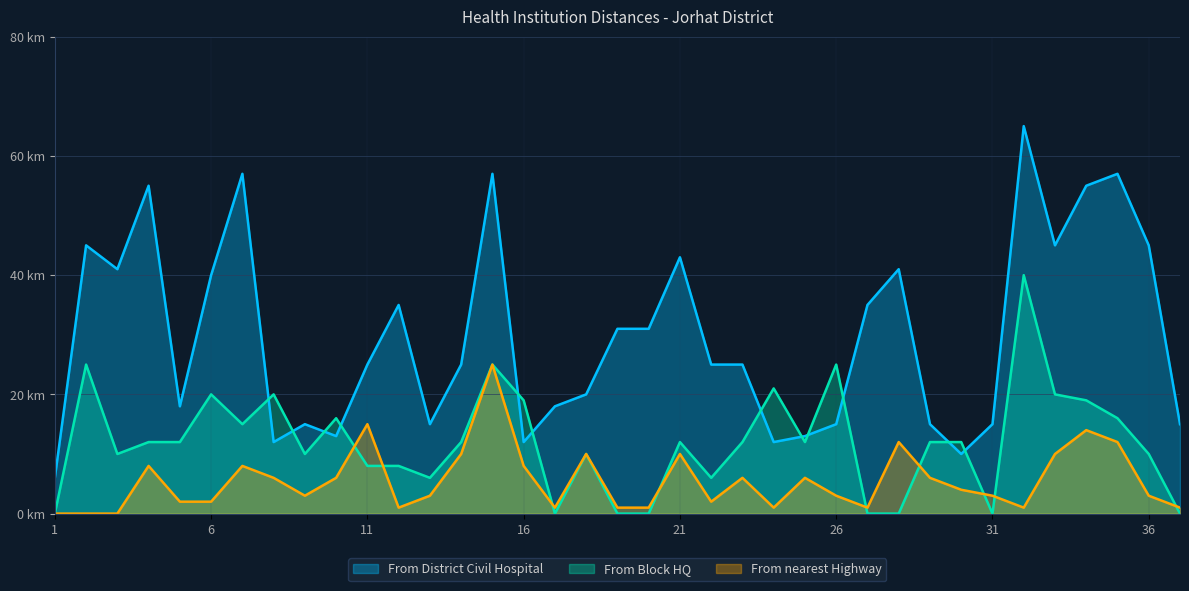

What is the value of the From nearest Highway point at the 11th from the left?

15